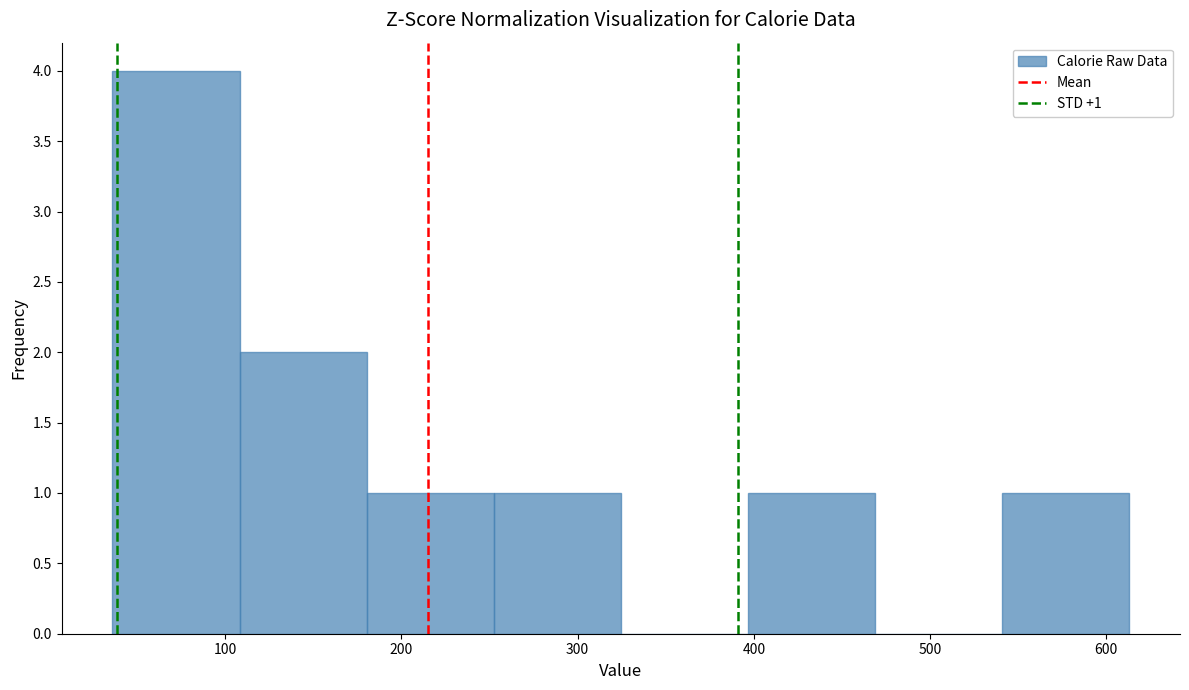

Which range on the x-axis has the tallest bar?

40 to 110